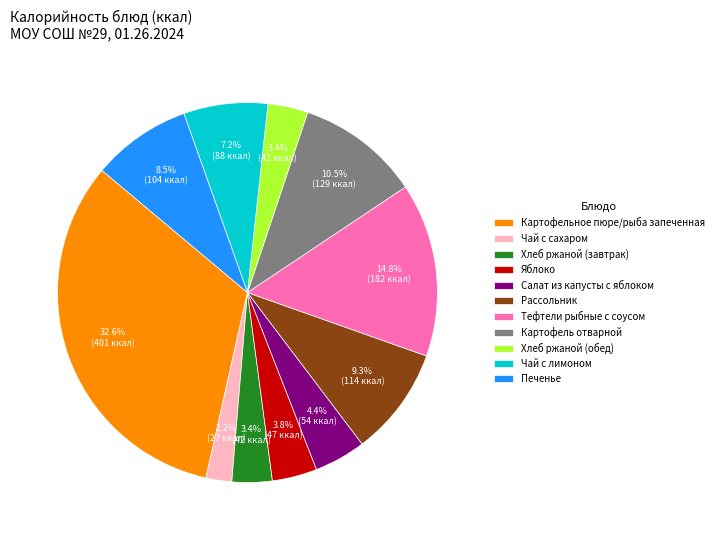

To the nearest percent, what portion does Чай с сахаром represent?

2%